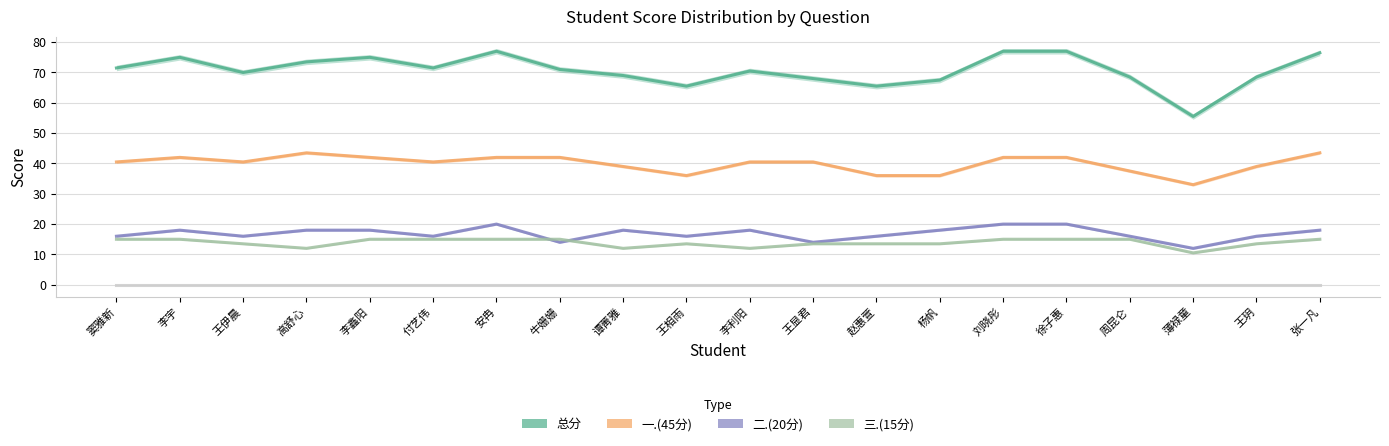

Count the 三.(15分) values in the range 13 to 15.

16